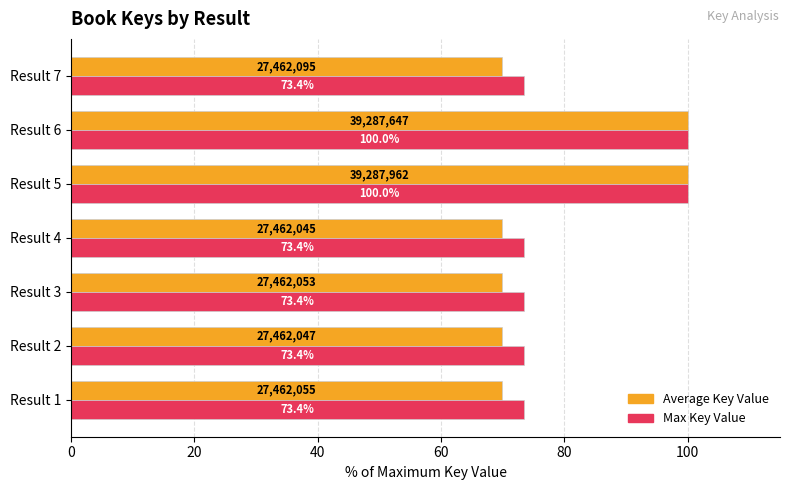

Rank the series by their average value, from lowest to highest.

Average Key Value, Max Key Value